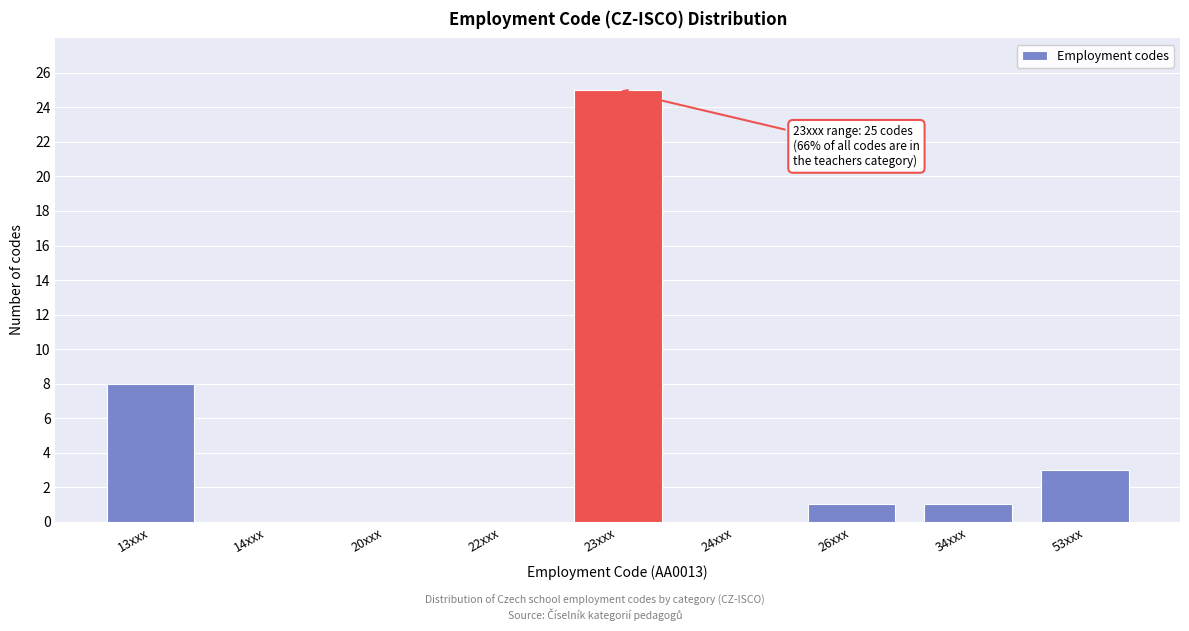

Reading left to right, what are all the values shown in this chart?

13xxx=8	14xxx=0	20xxx=0	22xxx=0	23xxx=25	24xxx=0	26xxx=1	34xxx=1	53xxx=3